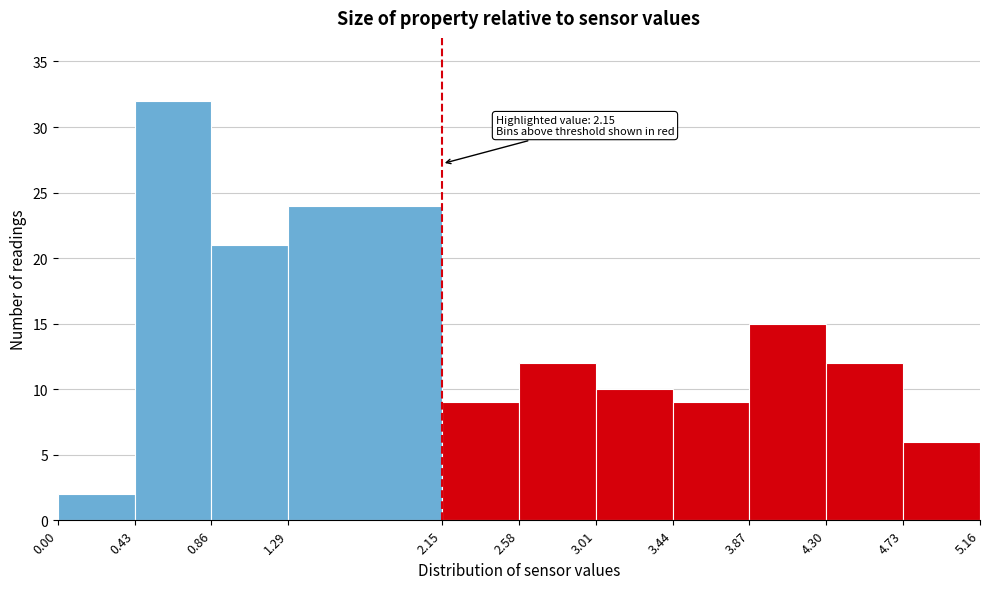

Over which range of the x-axis is the bar tallest?

0.43 to 0.86